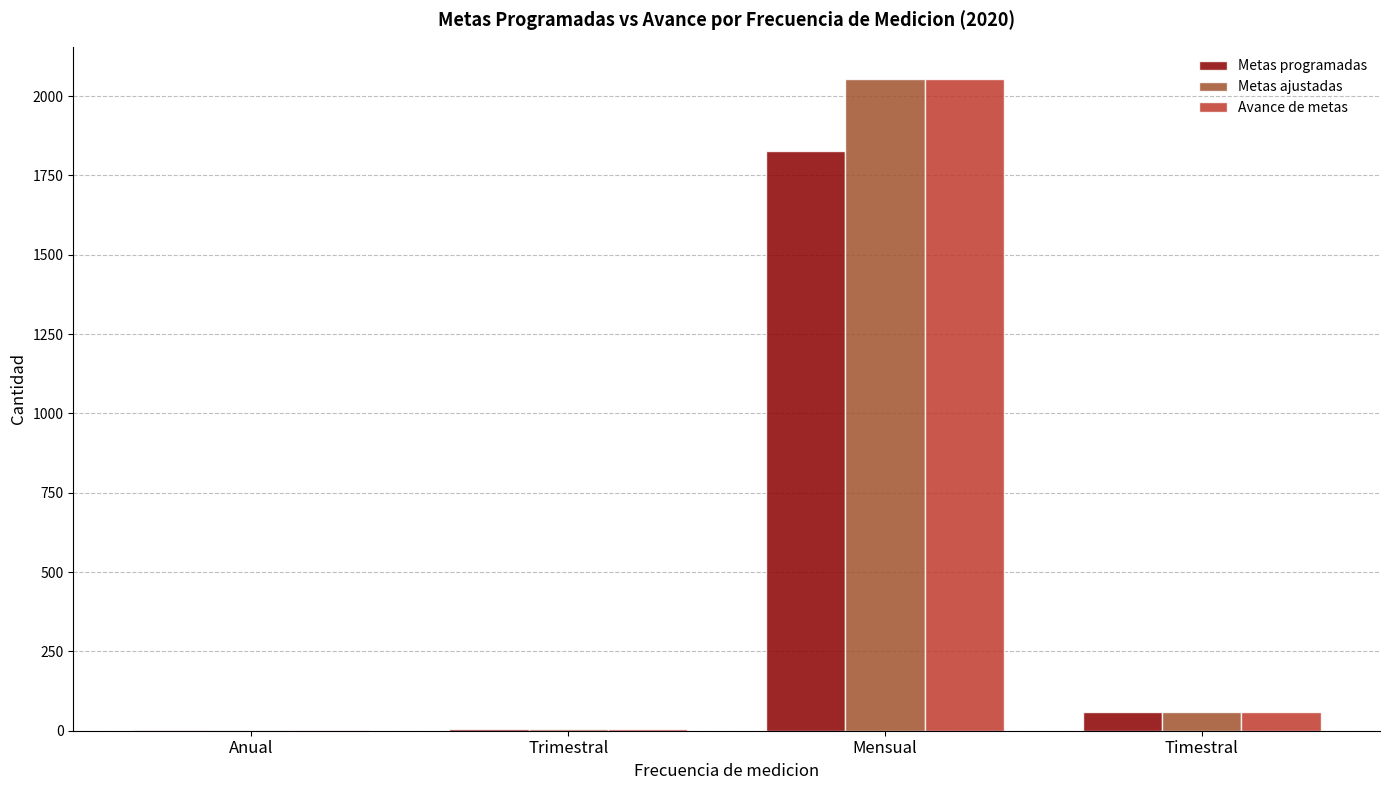

What is the total value across all series at Timestral?

180